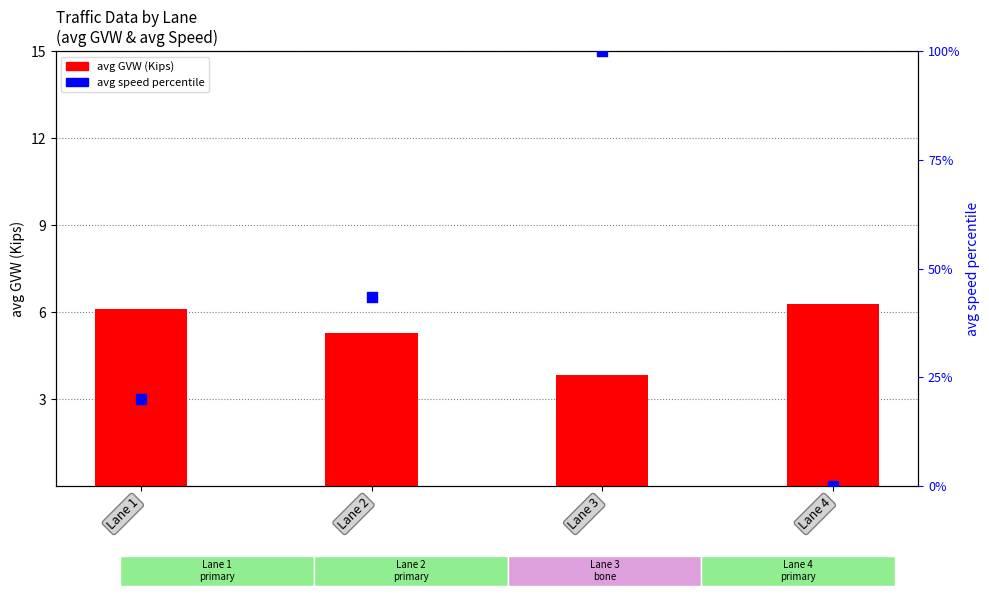

Which series has the largest Y range (max minus min)?

avg speed percentile